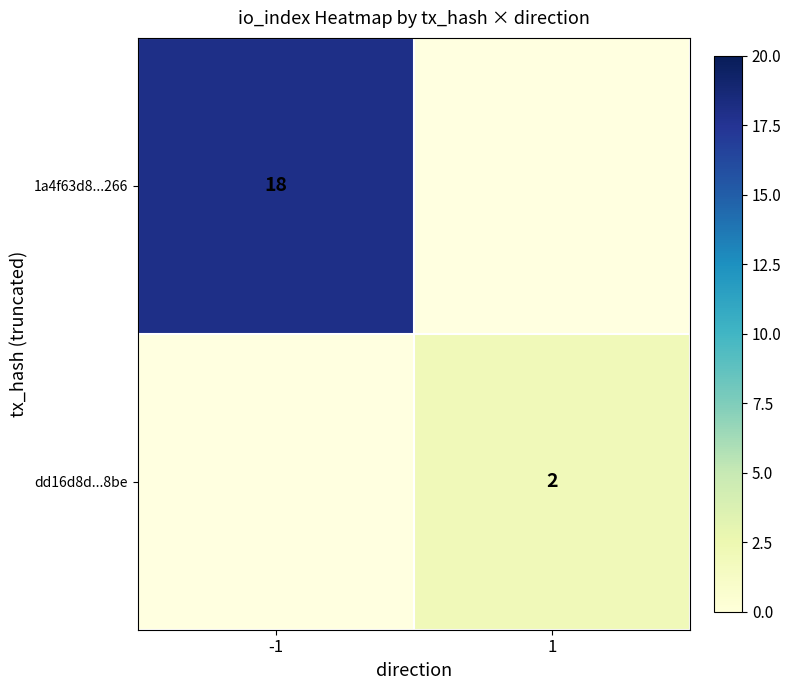

The dd16d8d...8be series shows 2 at 1. True or false?

True